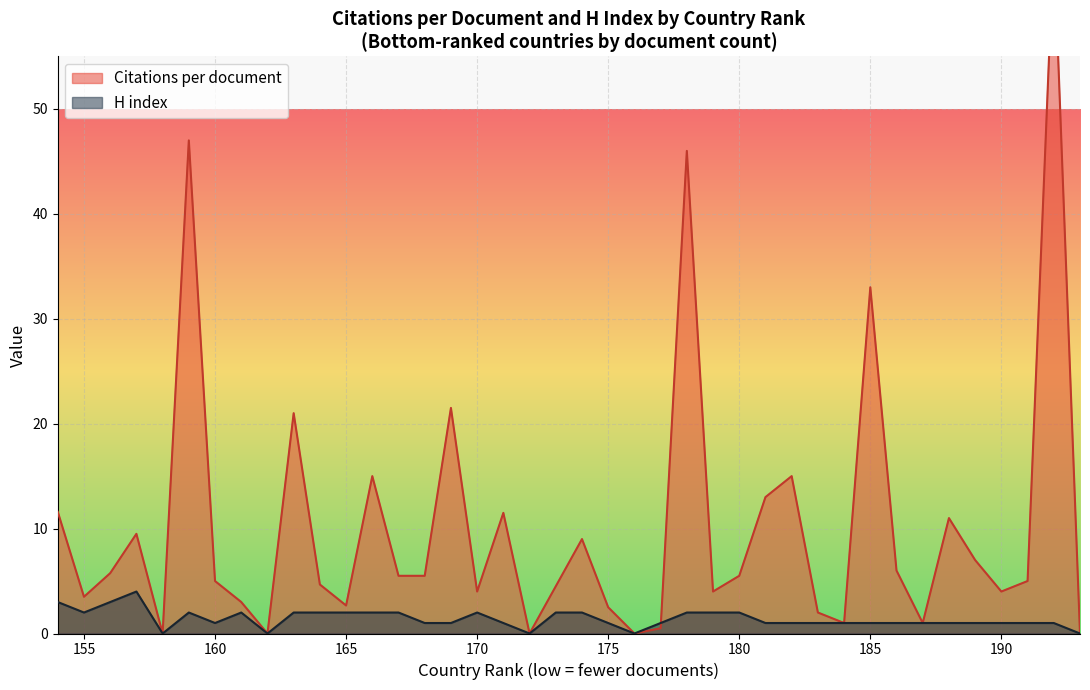

What is the sum of the H index values at 8 and 31?

1.0